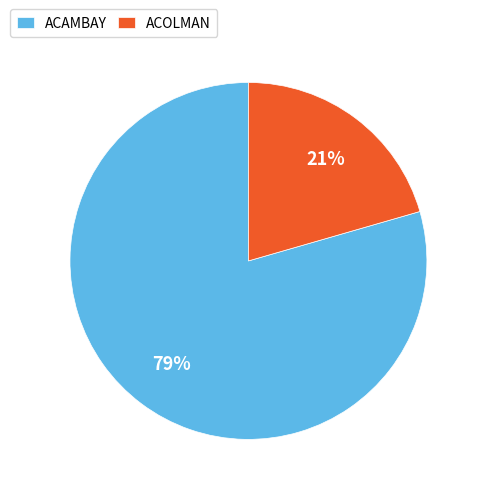

How many slices are in this pie chart?

2